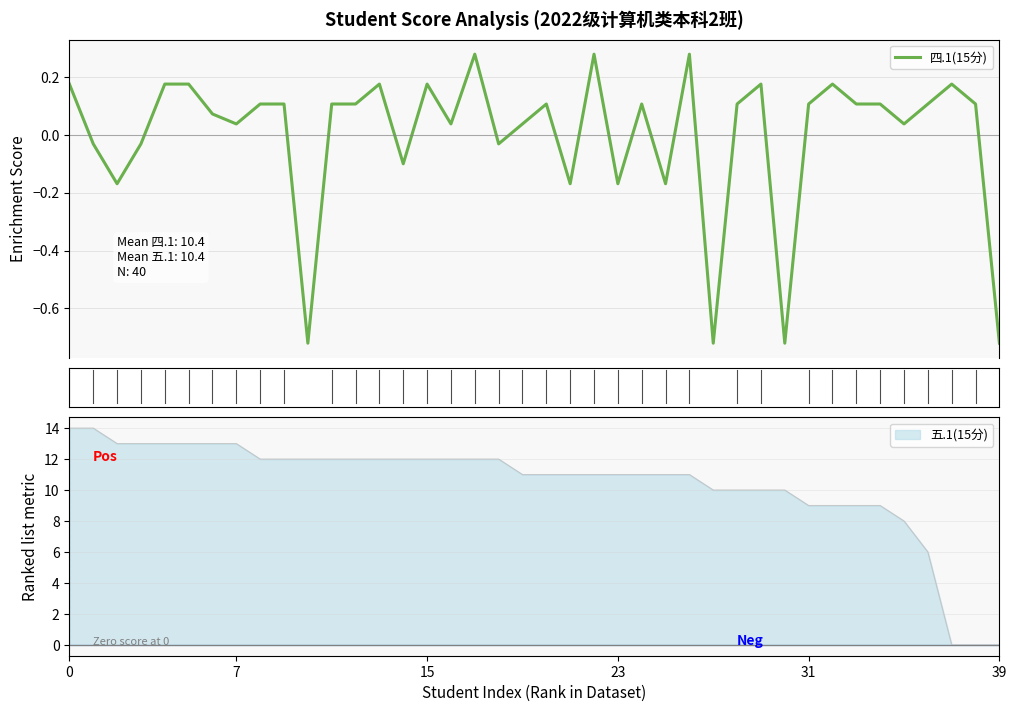

How many values are below zero?

12